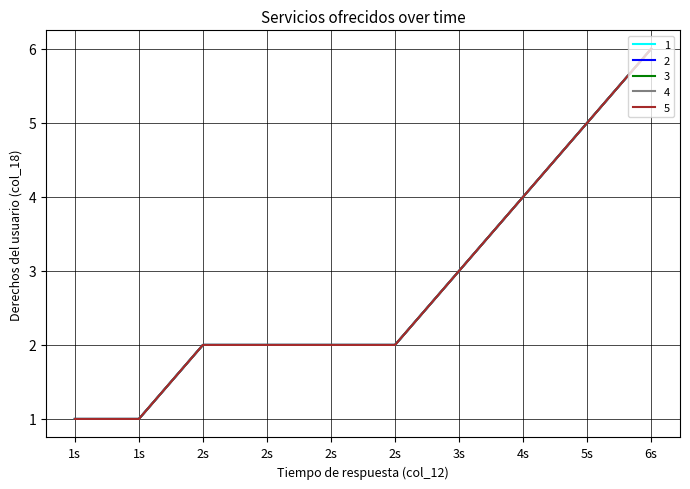

Reading left to right, transcribe all the data shown in this chart.

1: 1	1	2	2	2	2	3	4	5	6
2: 1	1	2	2	2	2	3	4	5	6
3: 1	1	2	2	2	2	3	4	5	6
4: 1	1	2	2	2	2	3	4	5	6
5: 1	1	2	2	2	2	3	4	5	6